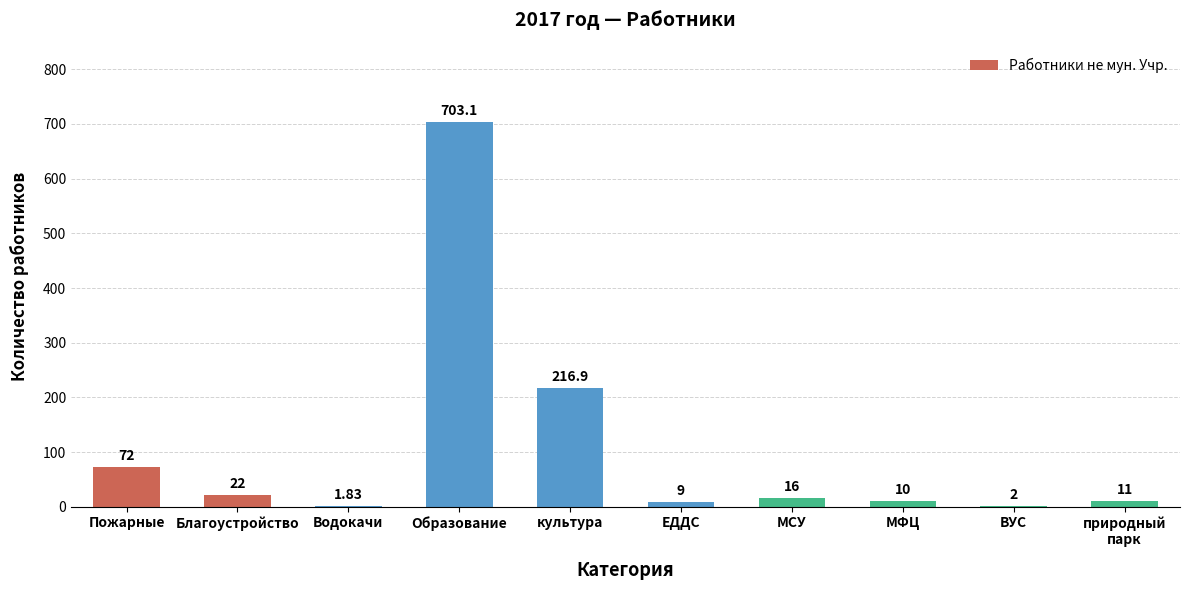

Between ЕДДС and Водокачи, which is larger?

ЕДДС